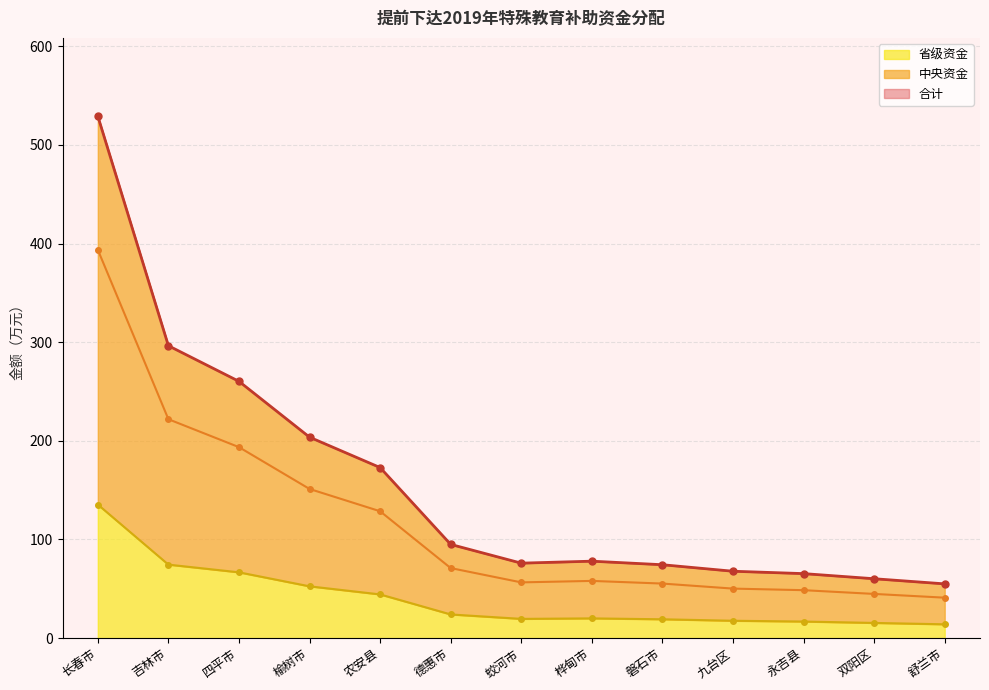

How many distinct data groups are displayed?

3